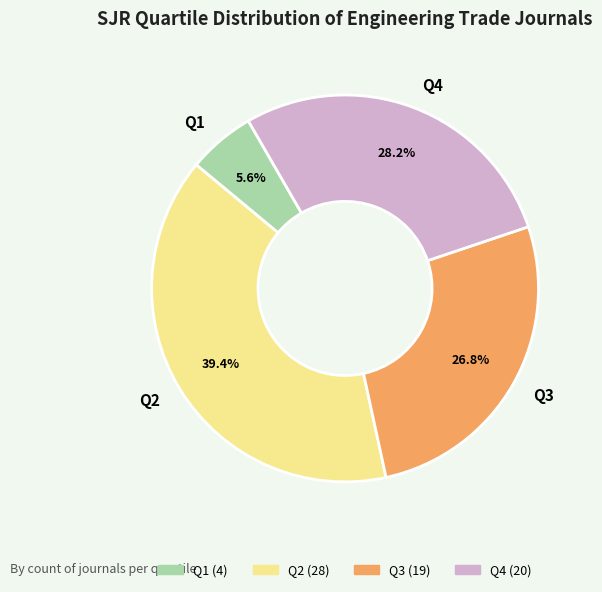

Which slice is the largest?

Q2